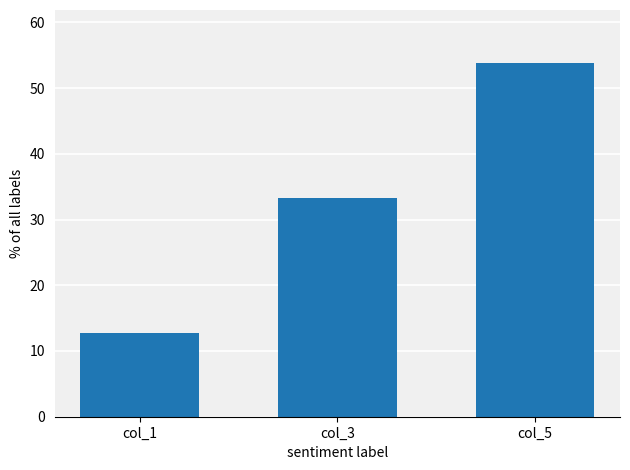

Rank the categories by value from lowest to highest.

col_1, col_3, col_5